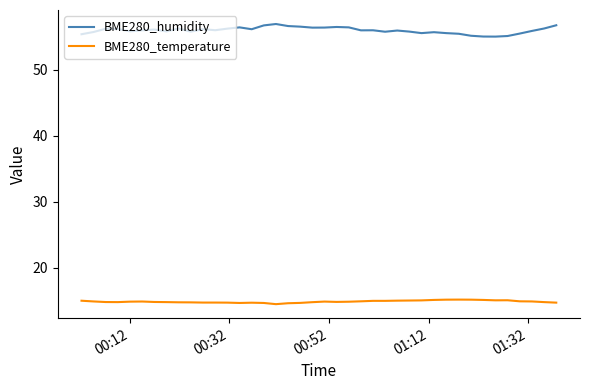

What is the sum of all BME280_temperature values?

593.9